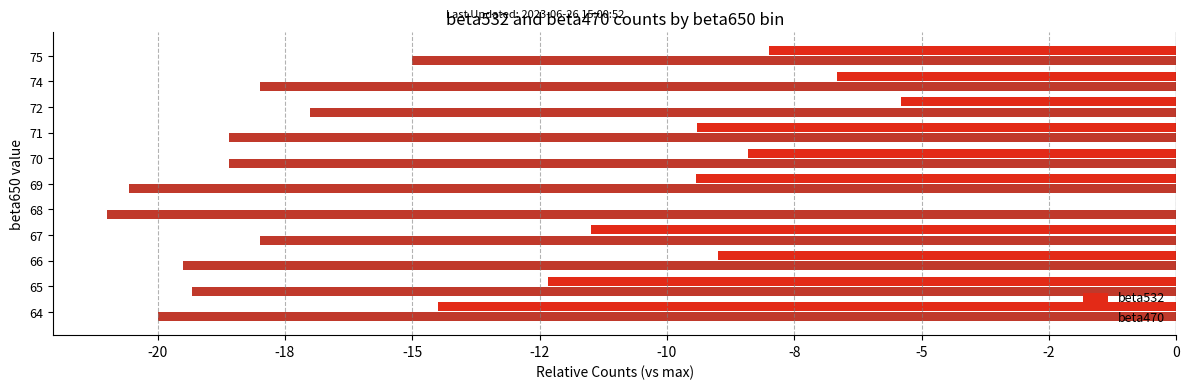

Rank the series by their average value, from highest to lowest.

beta532, beta470